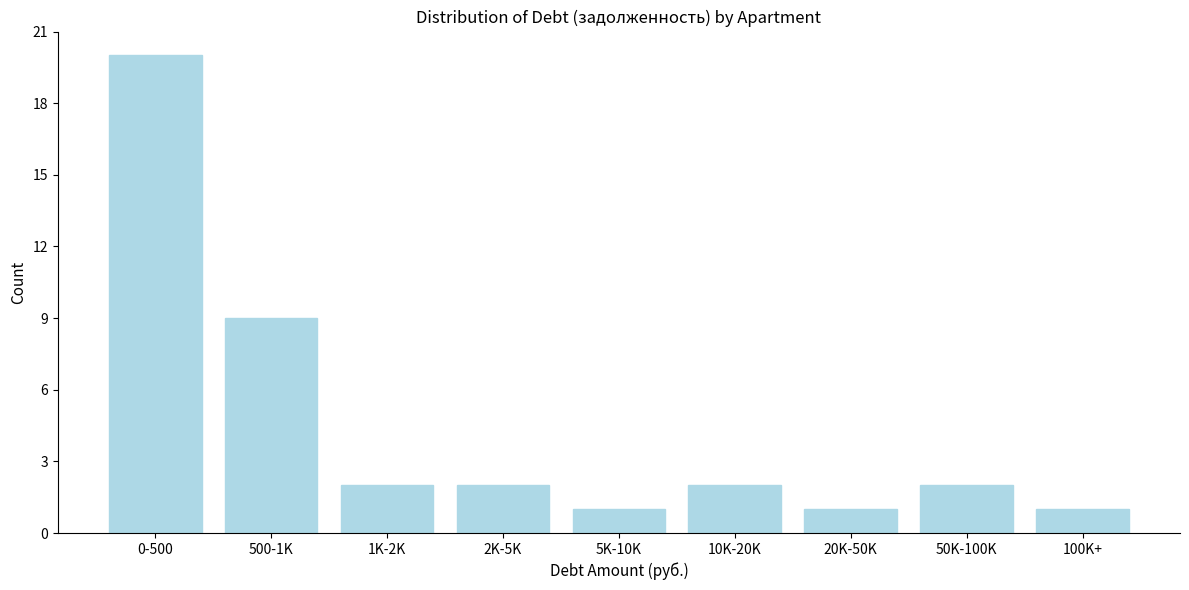

Reading left to right, what are all the values shown in this chart?

0-500=20	500-1K=9	1K-2K=2	2K-5K=2	5K-10K=1	10K-20K=2	20K-50K=1	50K-100K=2	100K+=1